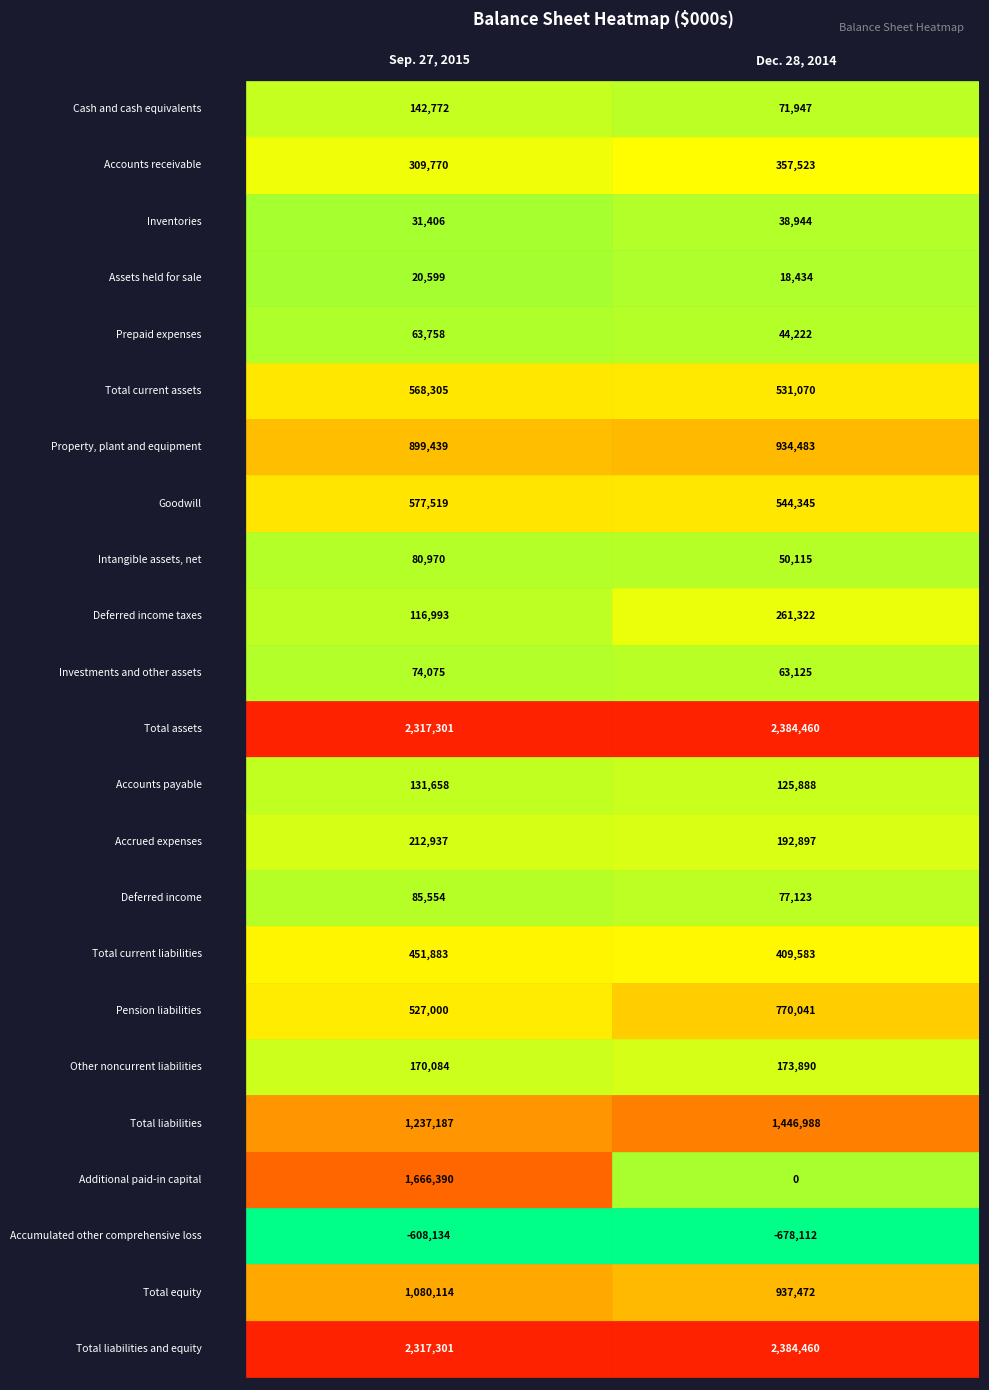

Between Cash and cash equivalents and Accounts receivable, which series saw the biggest shift?

Additional paid-in capital